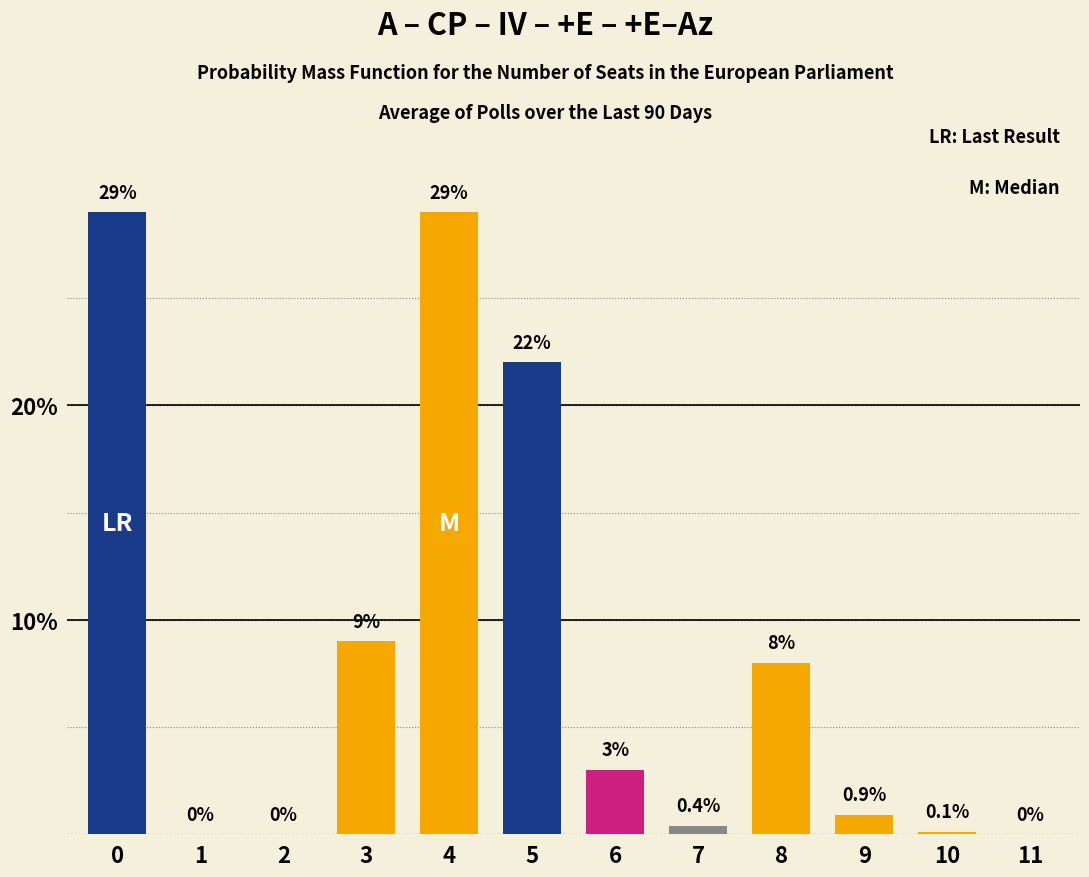

Reading left to right, extract all data points from this chart.

0=29.0	1=0.0	2=0.0	3=9.0	4=29.0	5=22.0	6=3.0	7=0.4	8=8.0	9=0.9	10=0.1	11=0.0